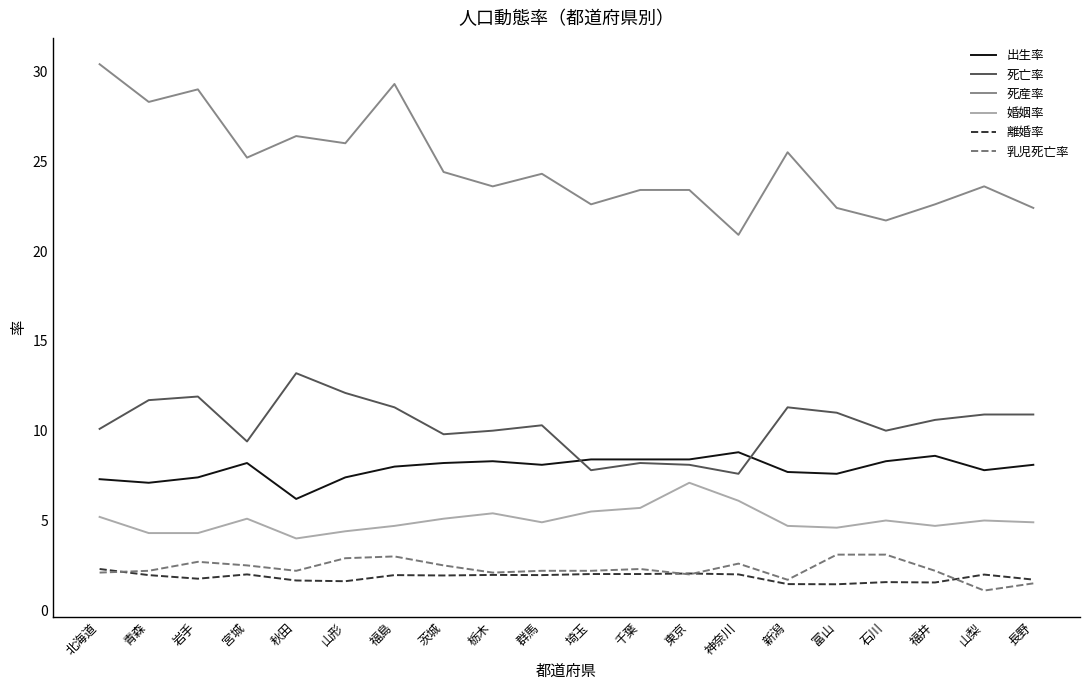

True or false: 婚姻率 and 死産率 intersect in this chart.

False